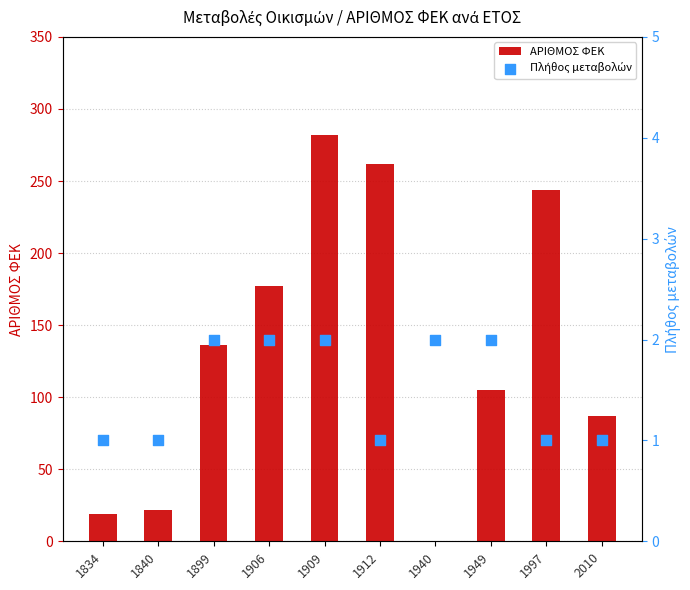

Which series reaches the minimum Y coordinate?

ΑΡΙΘΜΟΣ ΦΕΚ